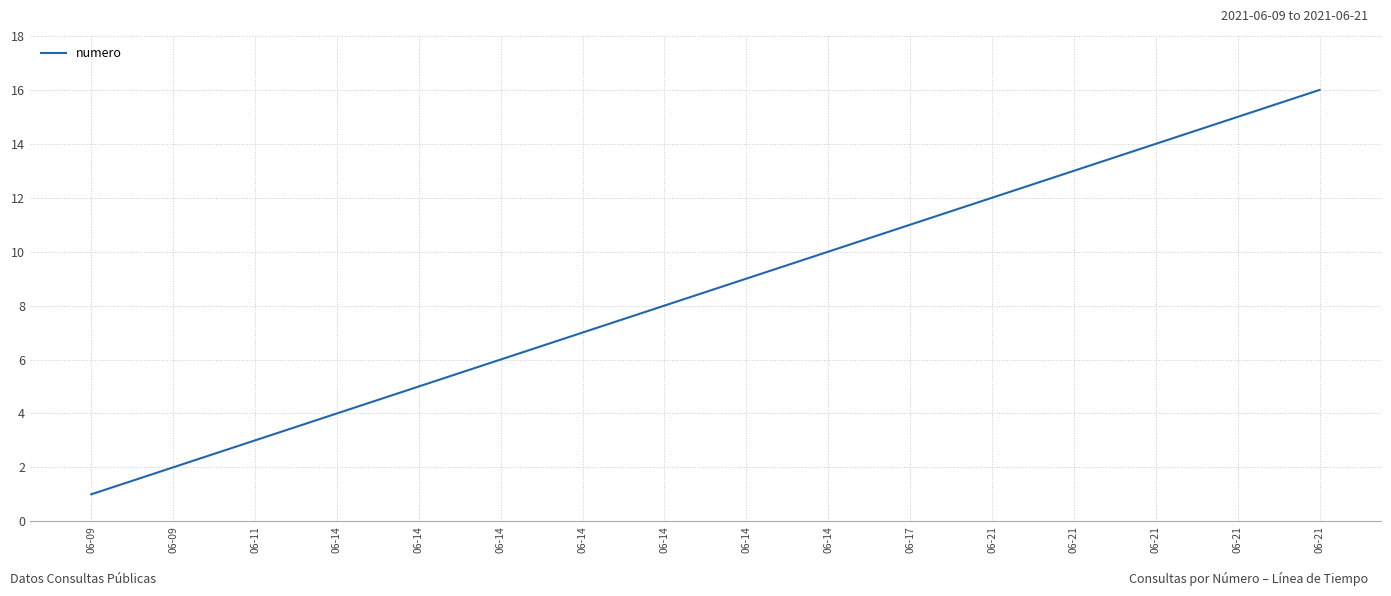

Approximately how many times larger is the value at 06-14 compared to 06-17?

0.6